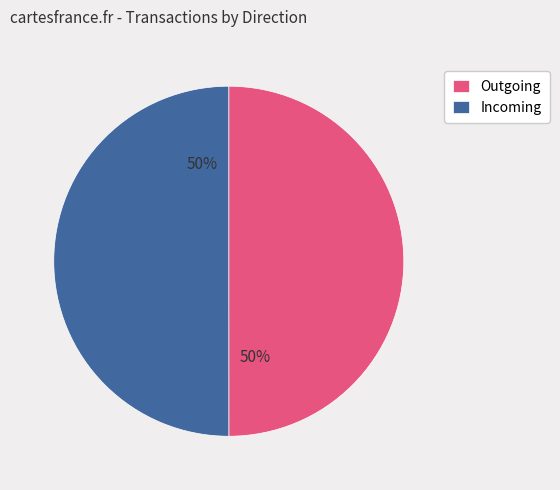

What percentage is the Incoming slice, to the nearest percent?

50%